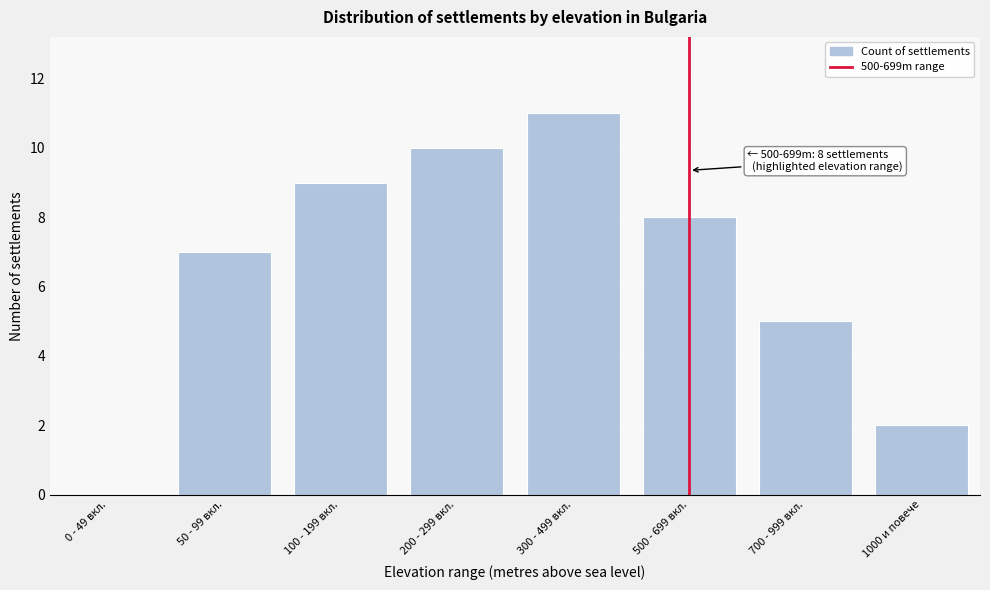

Reading left to right, extract all data points from this chart.

0 - 49 вкл.=0	50 - 99 вкл.=7	100 - 199 вкл.=9	200 - 299 вкл.=10	300 - 499 вкл.=11	500 - 699 вкл.=8	700 - 999 вкл.=5	1000 и повече=2